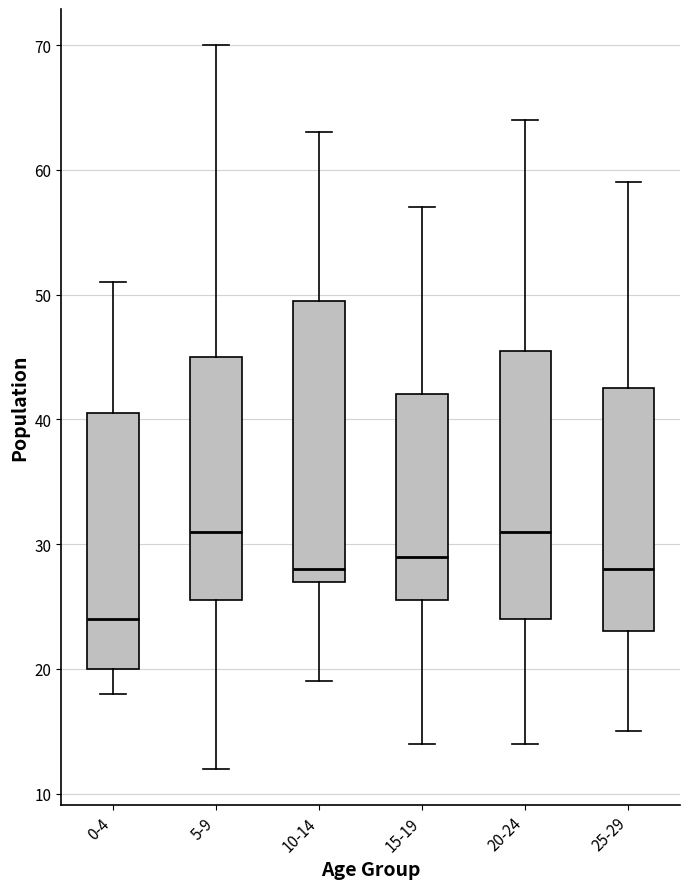

Comparing the boxes themselves (not the whiskers), which one is the tallest?

10-14